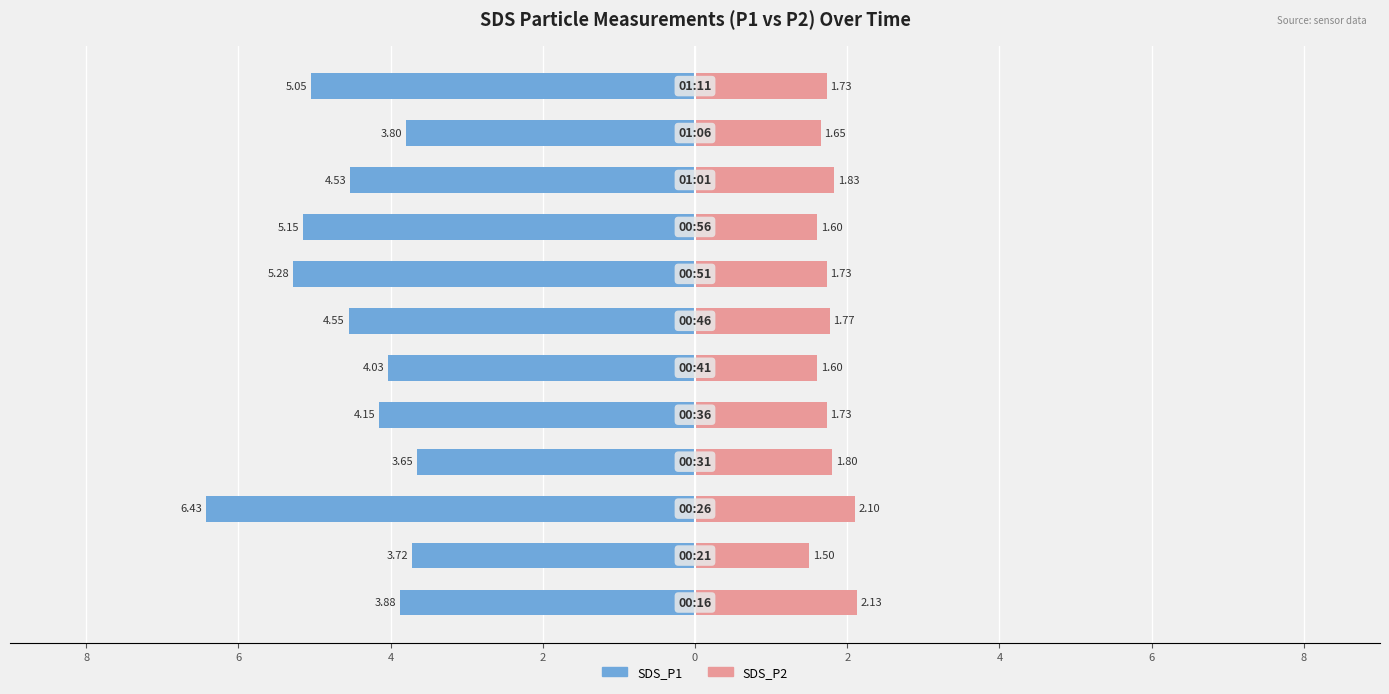

What is the difference between the second highest and second lowest values in the SDS_P2 series?

0.5